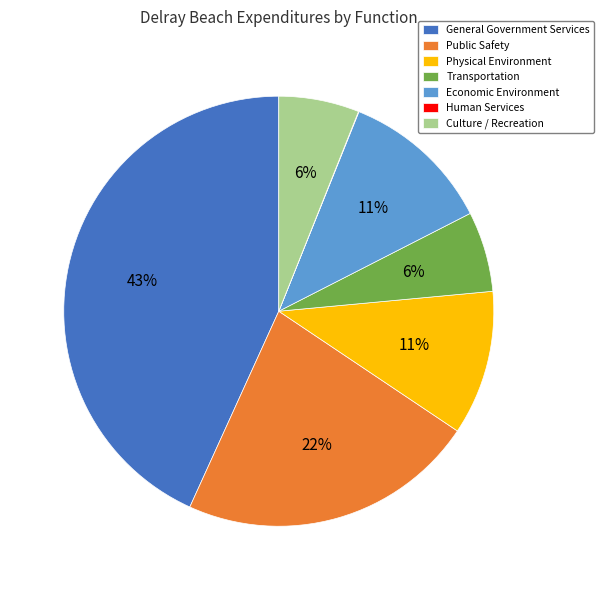

What is the ratio of the value at Public Safety to the value at Culture / Recreation?

3.7